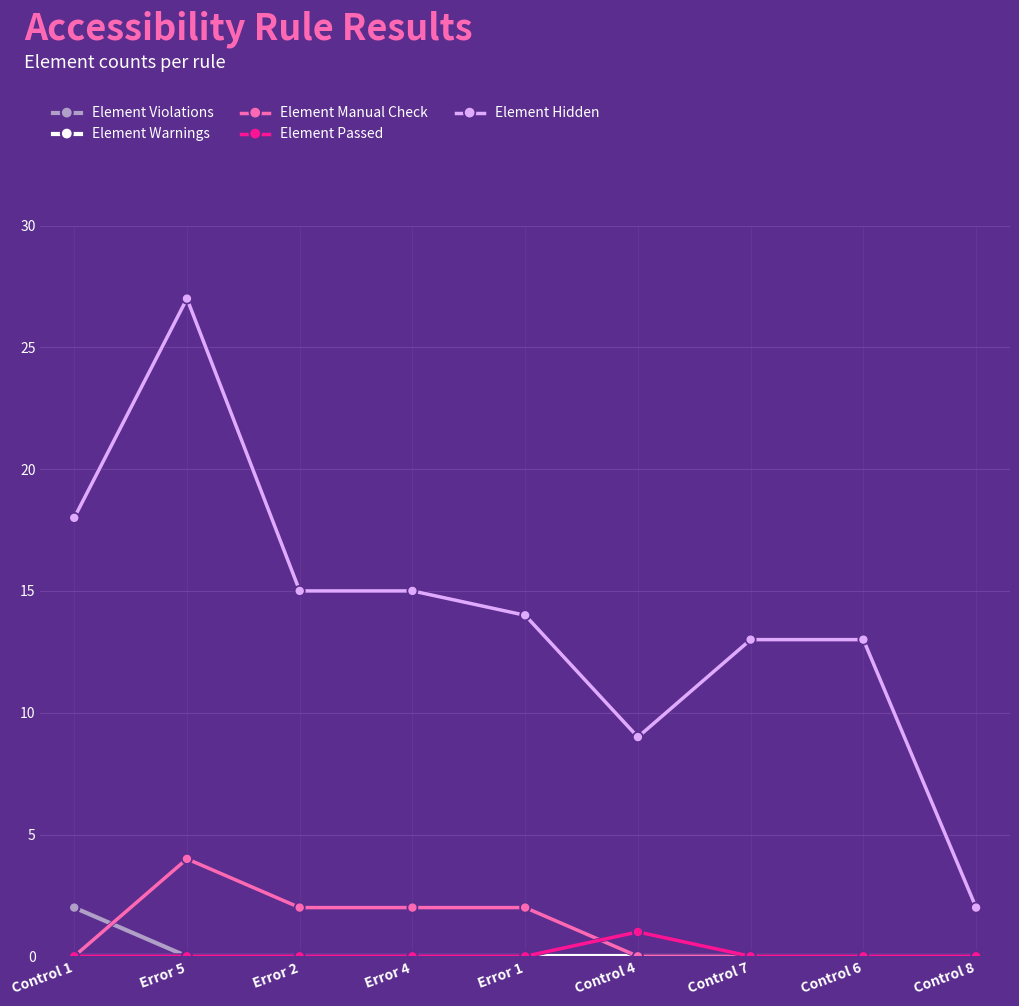

Between Error 2 and Error 1, which series saw the biggest shift?

Element Hidden